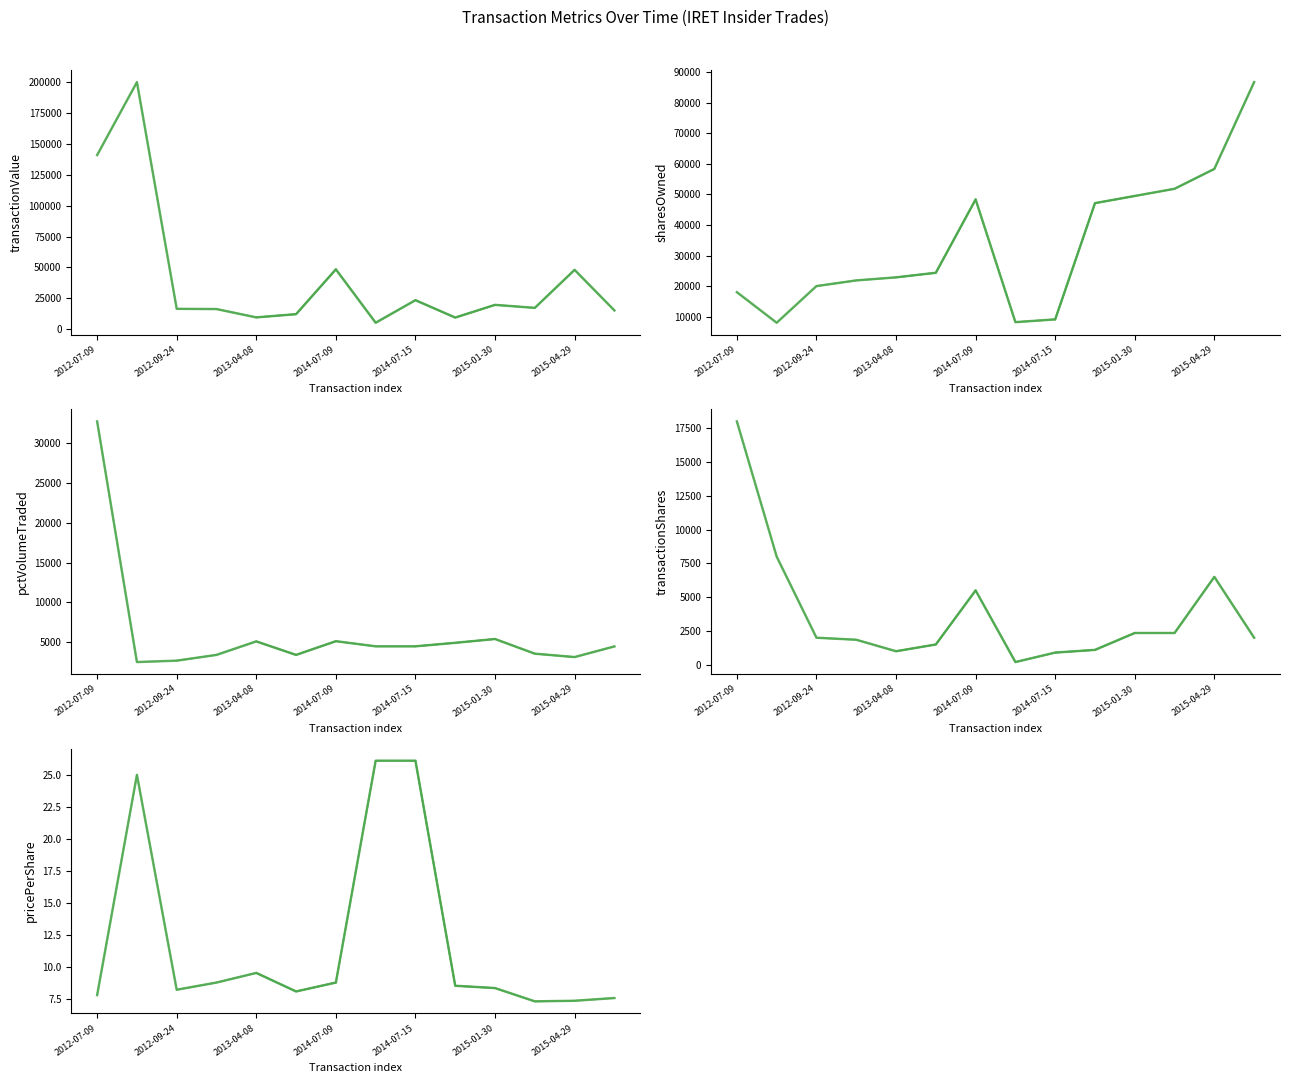

At 2015-04-29, list the series in order from largest to smallest.

sharesOwnedFollowingTransaction, transactionValue, transactionShares, pctVolumeTraded, transactionPricePerShare